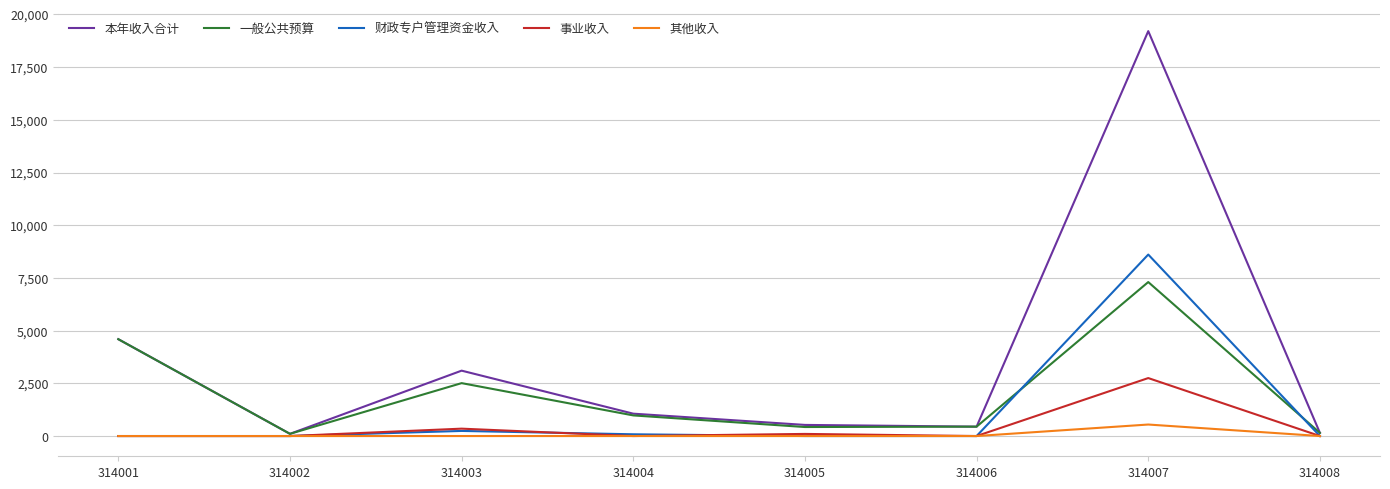

Where is 财政专户管理资金收入 nearest to the value 4305?

314003